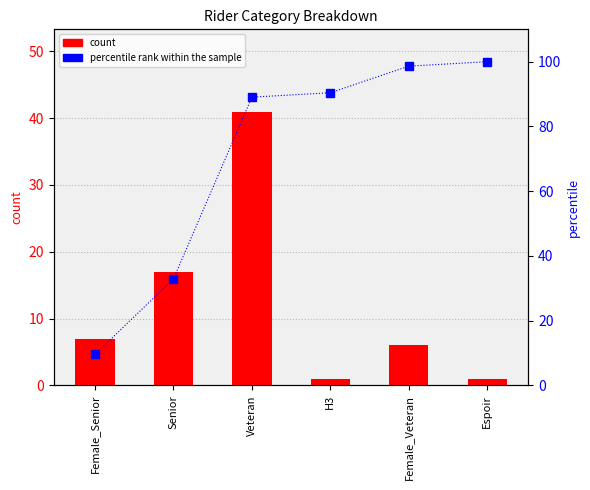

What is the value of the count bar at the 3rd from the left?

41.0